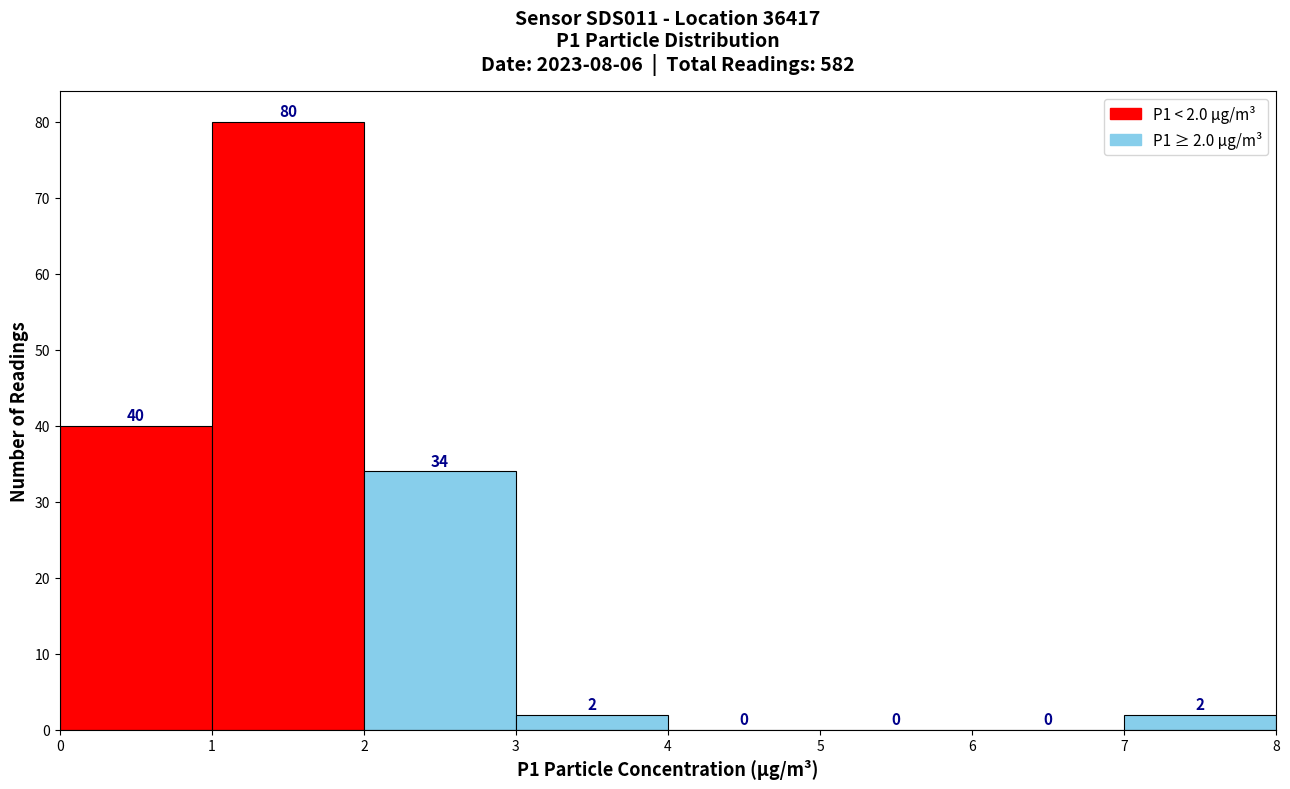

Over which range of the x-axis is the bar tallest?

1 to 2